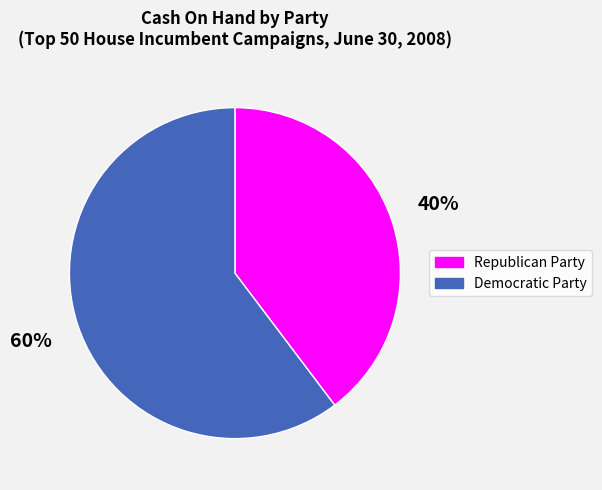

What percentage is the Democratic Party slice, to the nearest percent?

60%